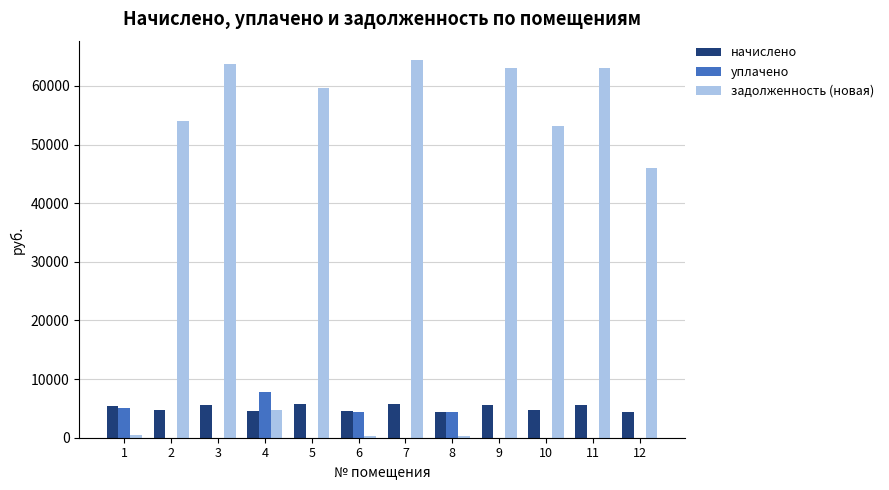

Is it true that задолженность (новая) equals 23347.6 at 5?

False